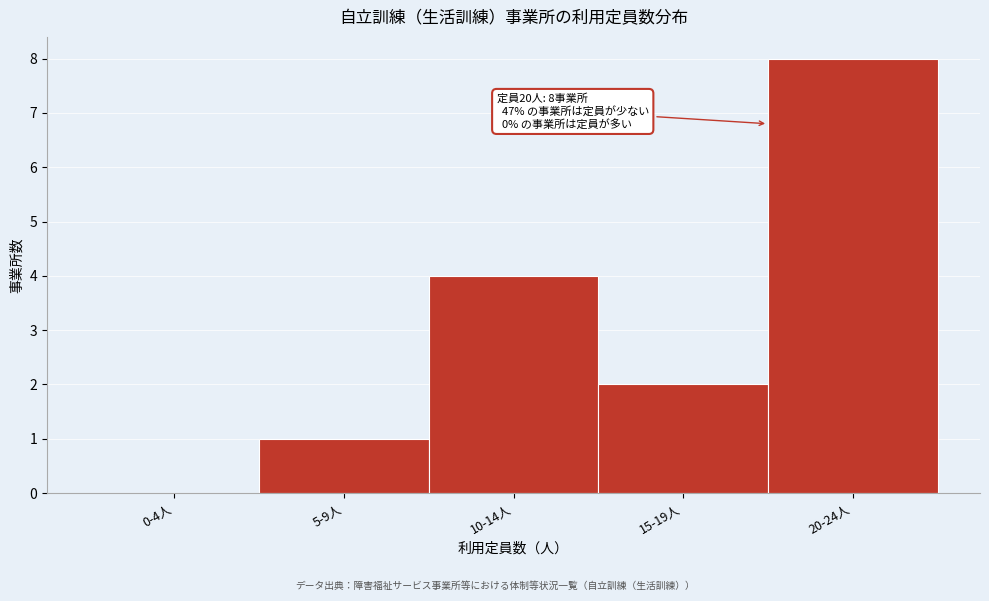

Reading left to right, transcribe all the data shown in this chart.

0-4人=0	5-9人=1	10-14人=4	15-19人=2	20-24人=8